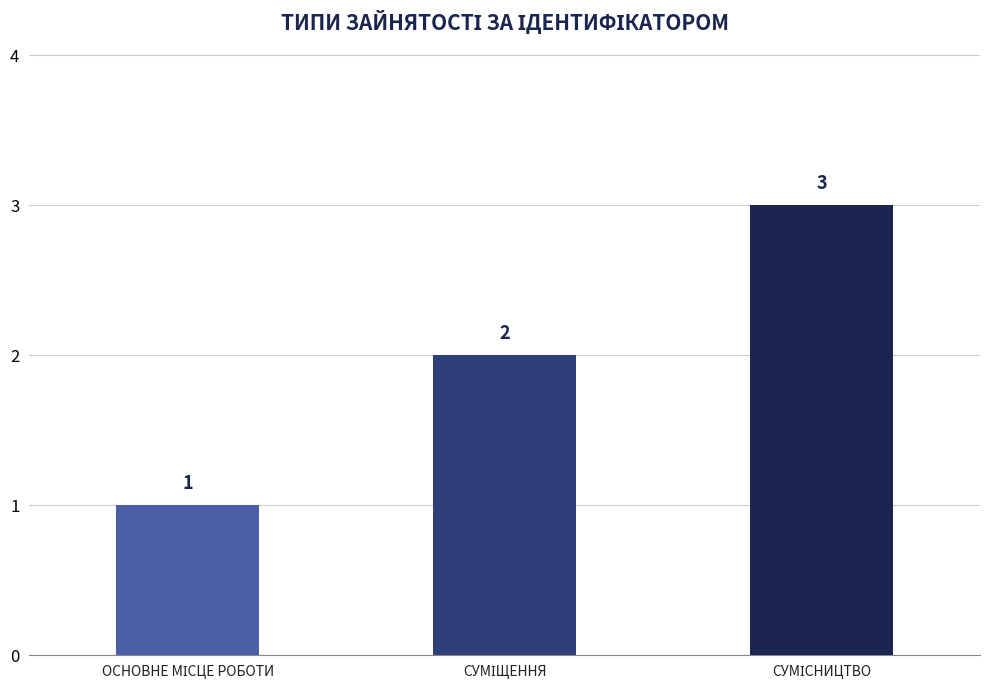

What is the maximum value shown in the chart?

3